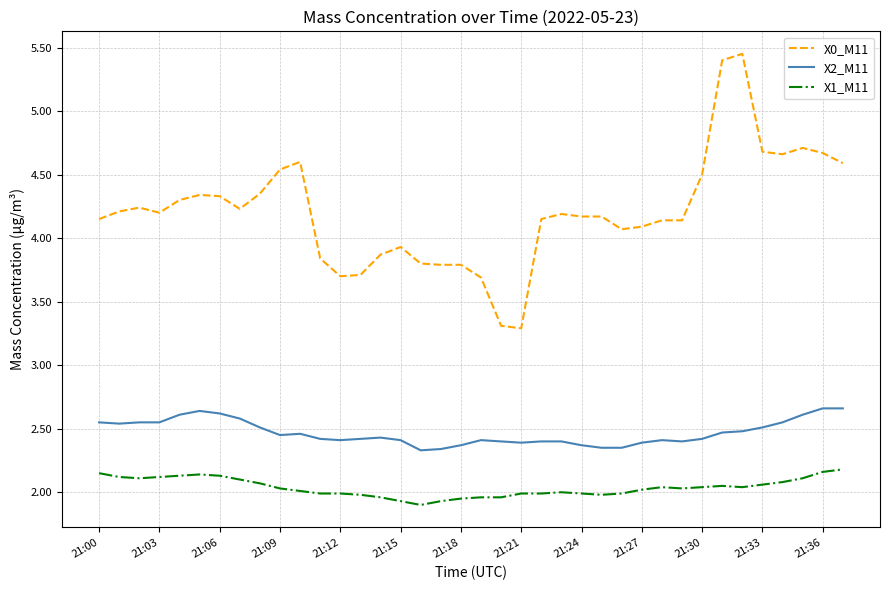

What is the difference between the maximum and minimum values in the X1_M11 series?

0.3